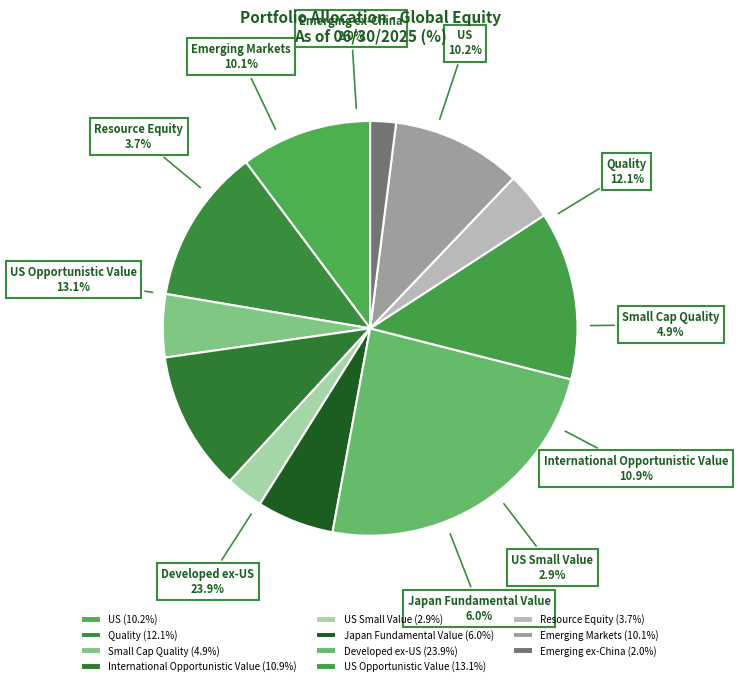

To the nearest percent, what is the combined percentage of Emerging ex-China and Emerging Markets?

12%